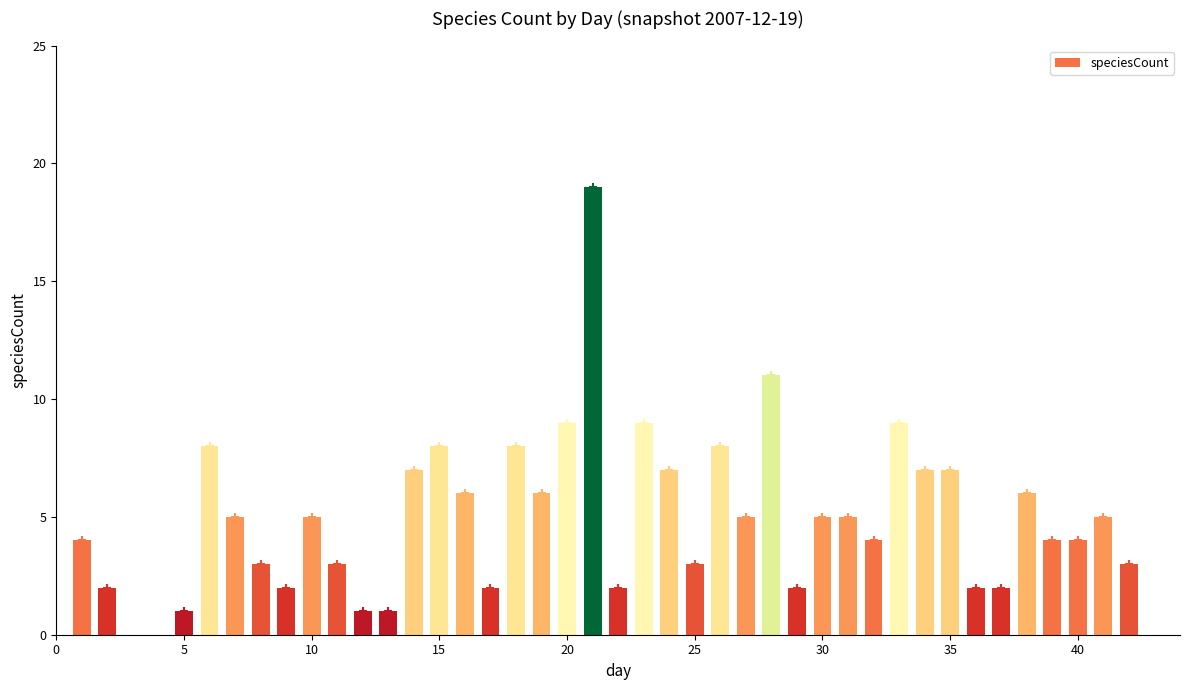

What is the value of the 38th bar from the left?

4